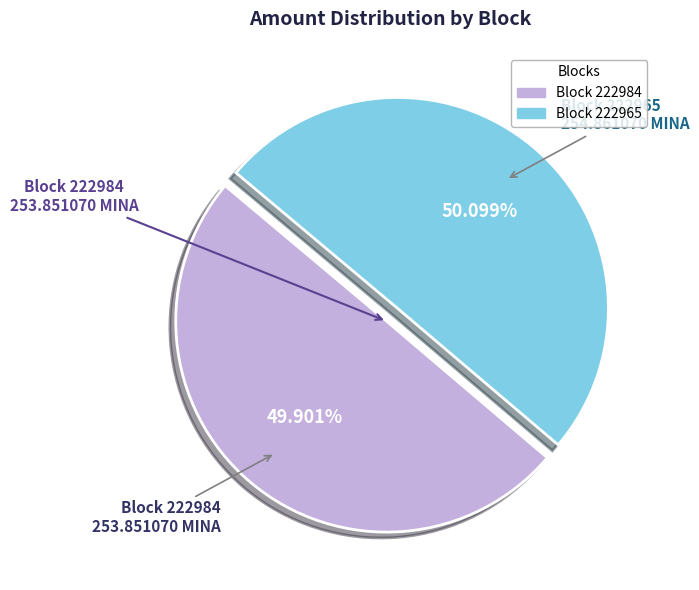

Is there any slice that represents more than half of the pie?

Yes